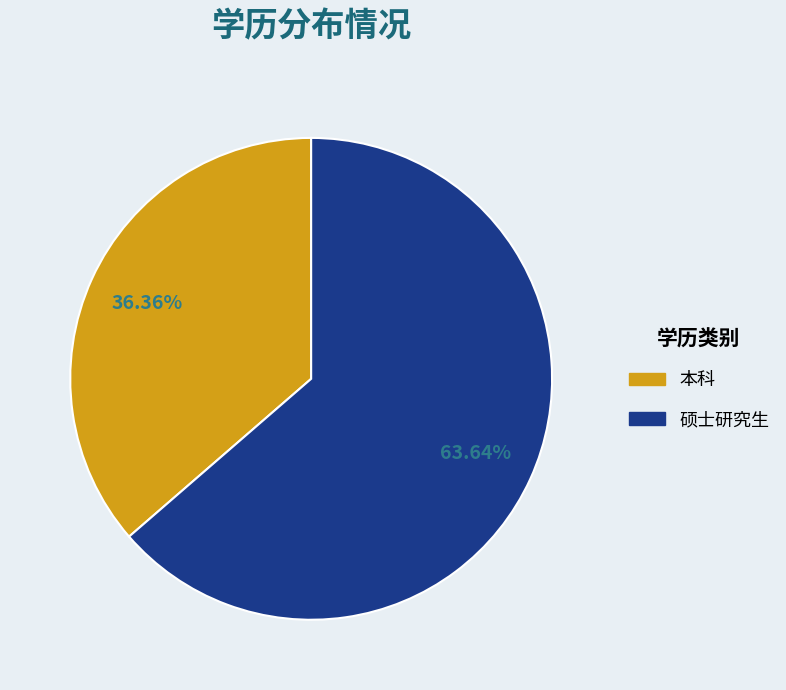

Which has a higher value, 硕士研究生 or 本科?

硕士研究生